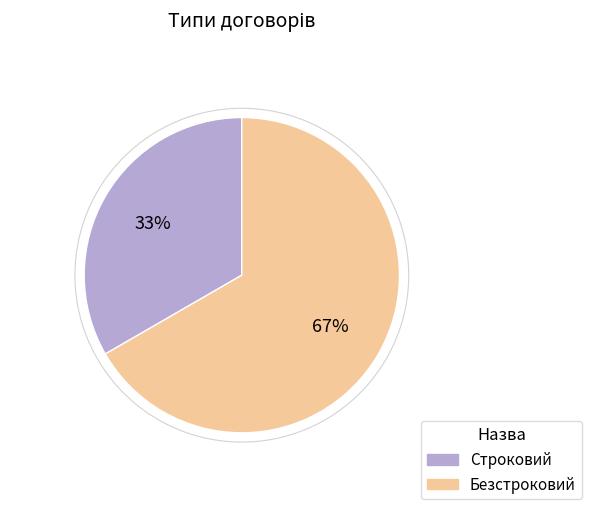

Do Строковий and Безстроковий together represent more than half of the pie?

Yes